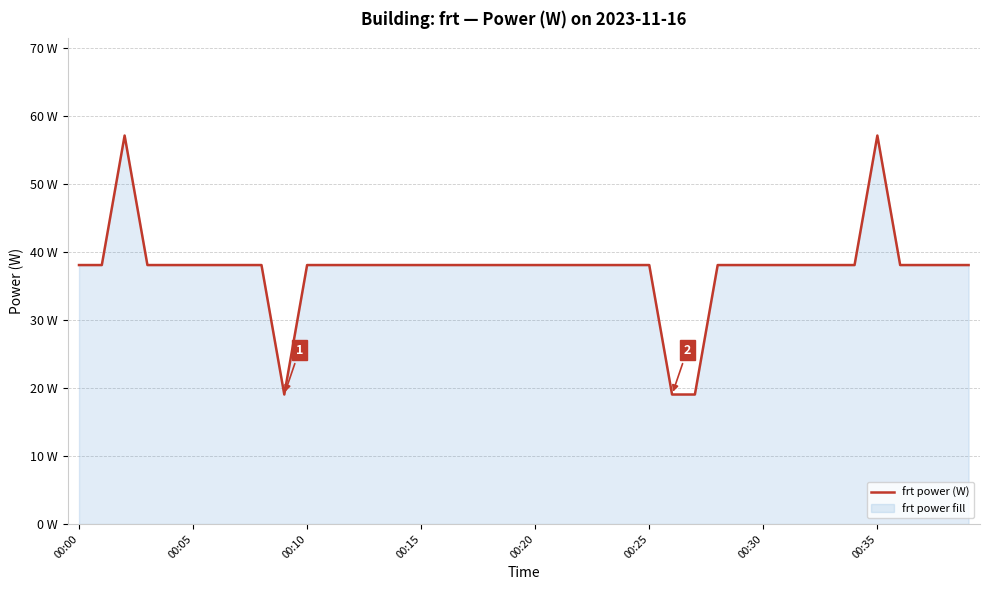

How many points are higher than both their immediate neighbors (excluding endpoints)?

2